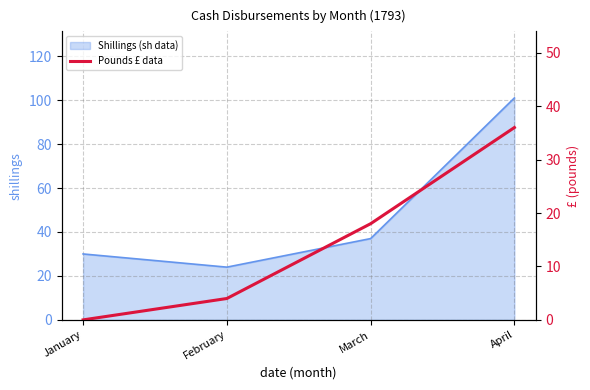

What is the greatest value displayed?

36